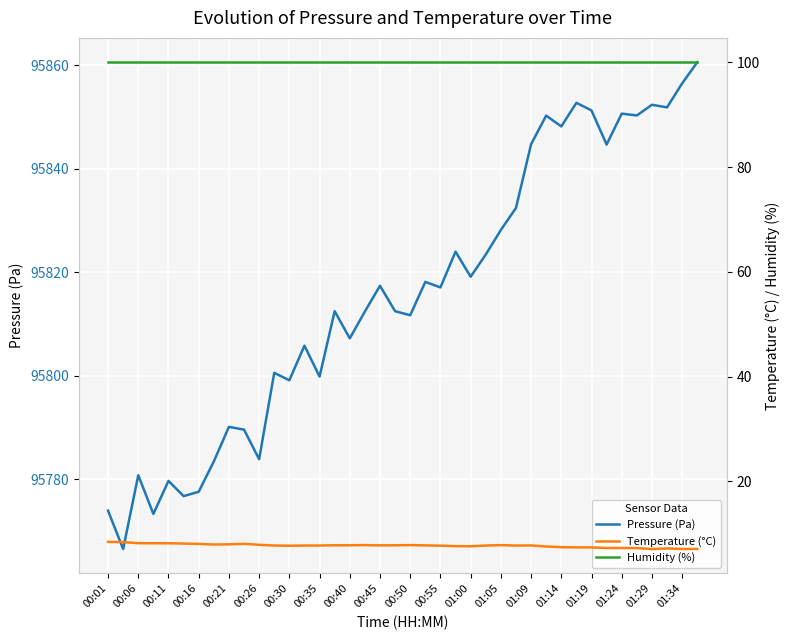

True or false: Humidity (%) and Pressure (Pa) intersect in this chart.

False